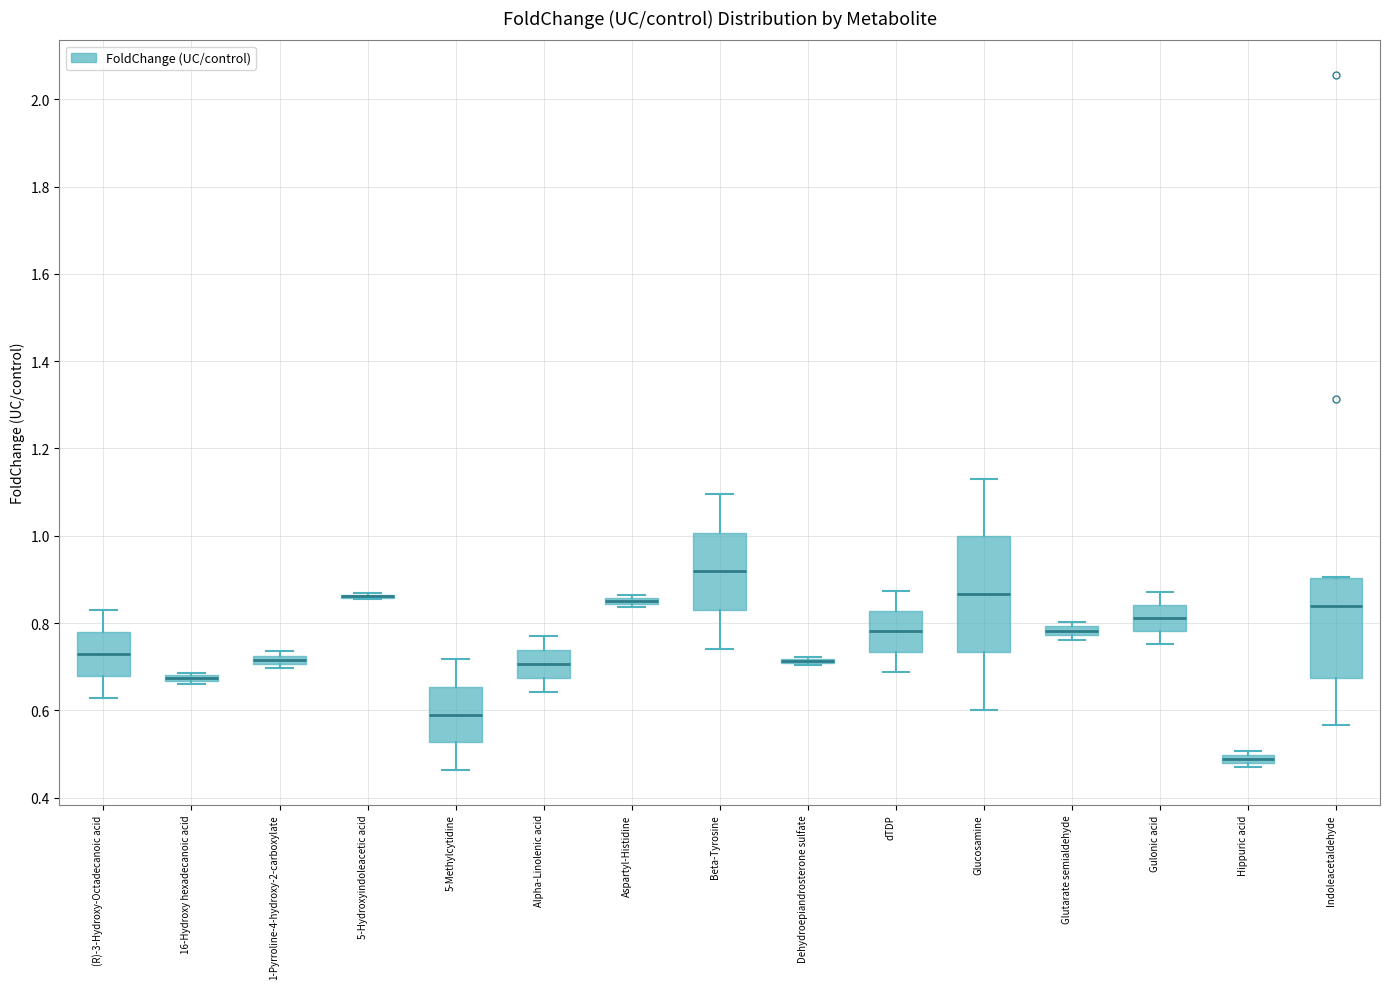

Comparing the boxes themselves (not the whiskers), which one is the tallest?

Glucosamine